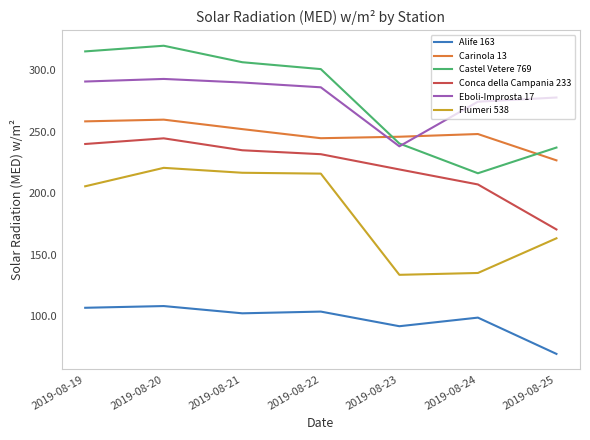

Which series has the widest spread of values?

Castel Vetere 769